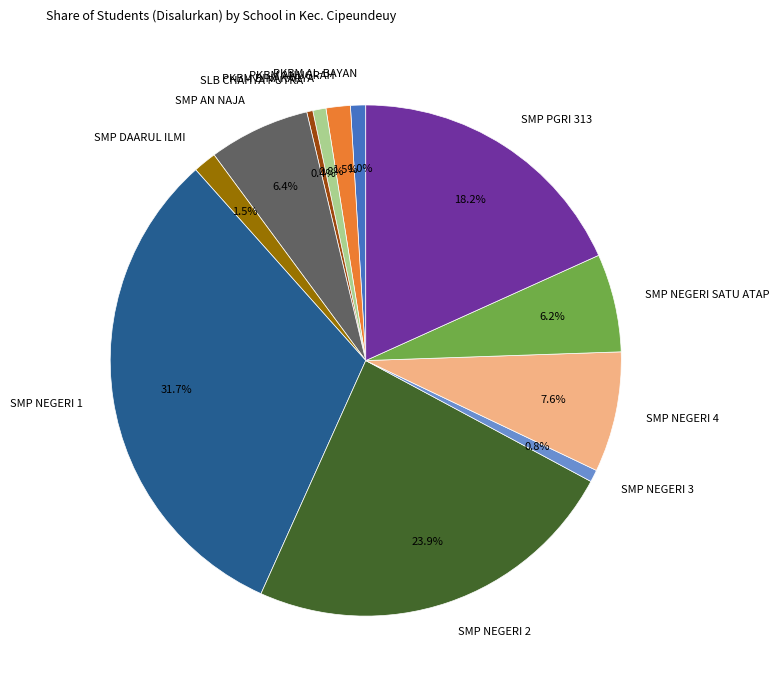

Is SMP AN NAJA the majority of the pie?

No